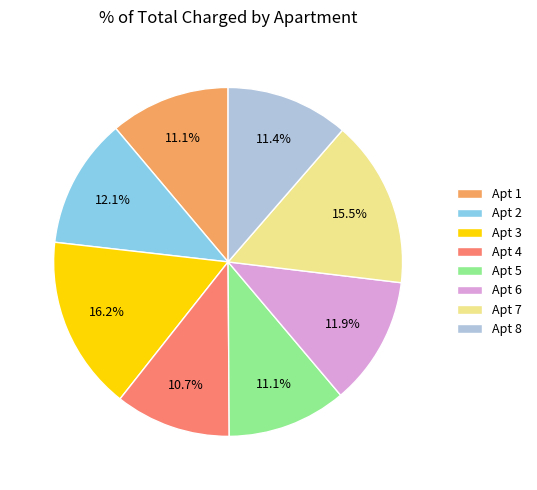

To the nearest percent, what is the average slice percentage?

12%